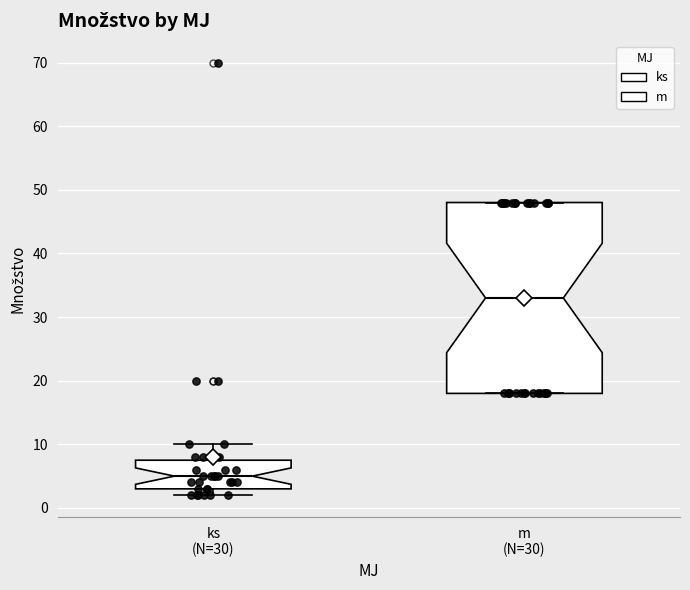

Where is the upper edge of the box for m (N=30) on the y-axis? The values are not printed on the chart, so give them approximately, as read against the axis.

48